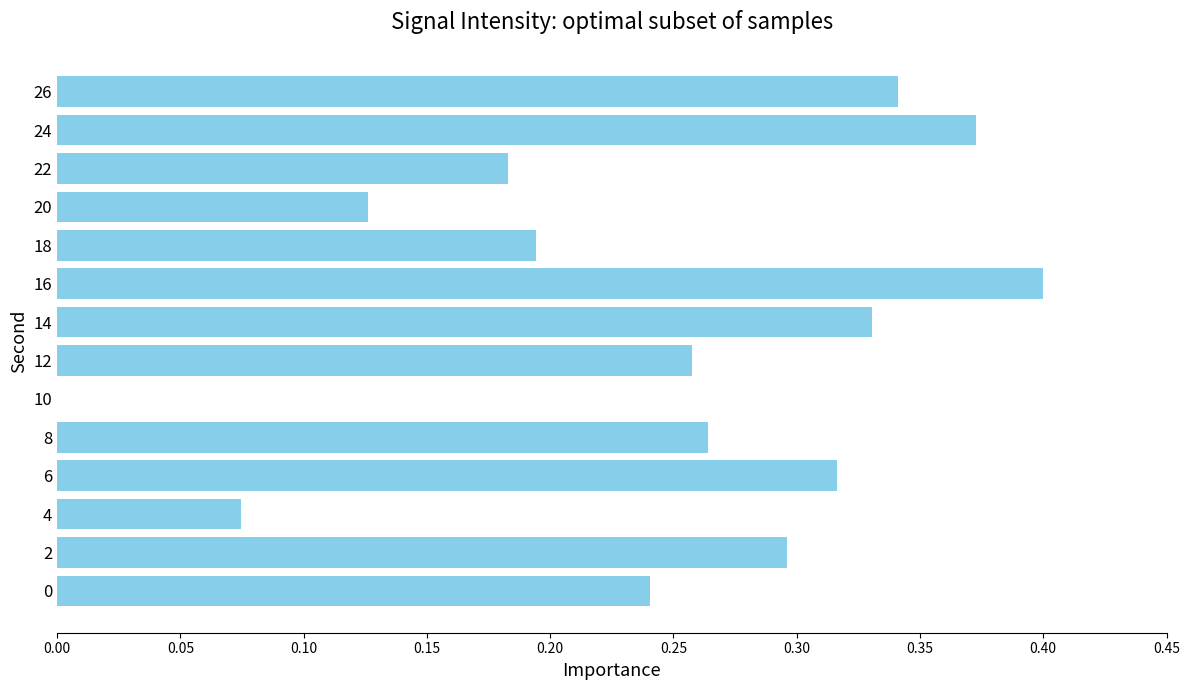

At which category does the chart reach its peak across all series?

16